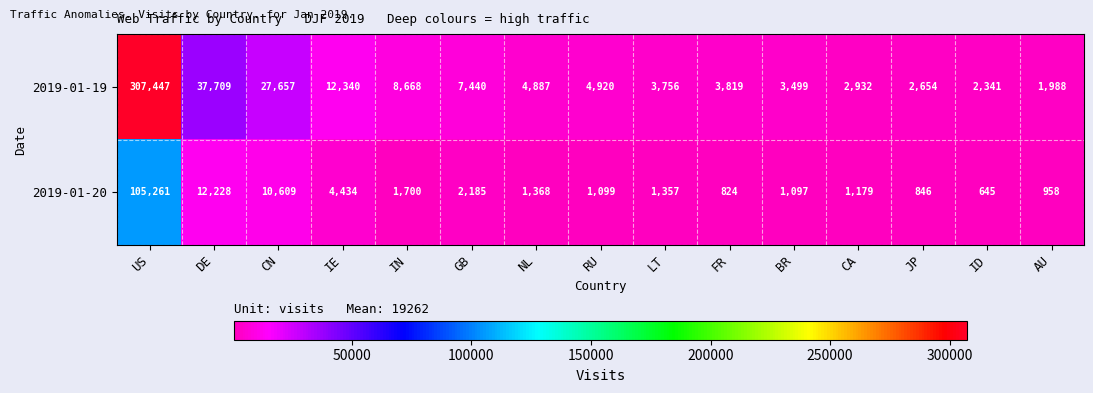

Reading left to right, what are all the values shown in this chart?

2019-01-19: US=307447	DE=37709	CN=27657	IE=12340	IN=8668	GB=7440	NL=4887	RU=4920	LT=3756	FR=3819	BR=3499	CA=2932	JP=2654	ID=2341	AU=1988
2019-01-20: US=105261	DE=12228	CN=10609	IE=4434	IN=1700	GB=2185	NL=1368	RU=1099	LT=1357	FR=824	BR=1097	CA=1179	JP=846	ID=645	AU=958